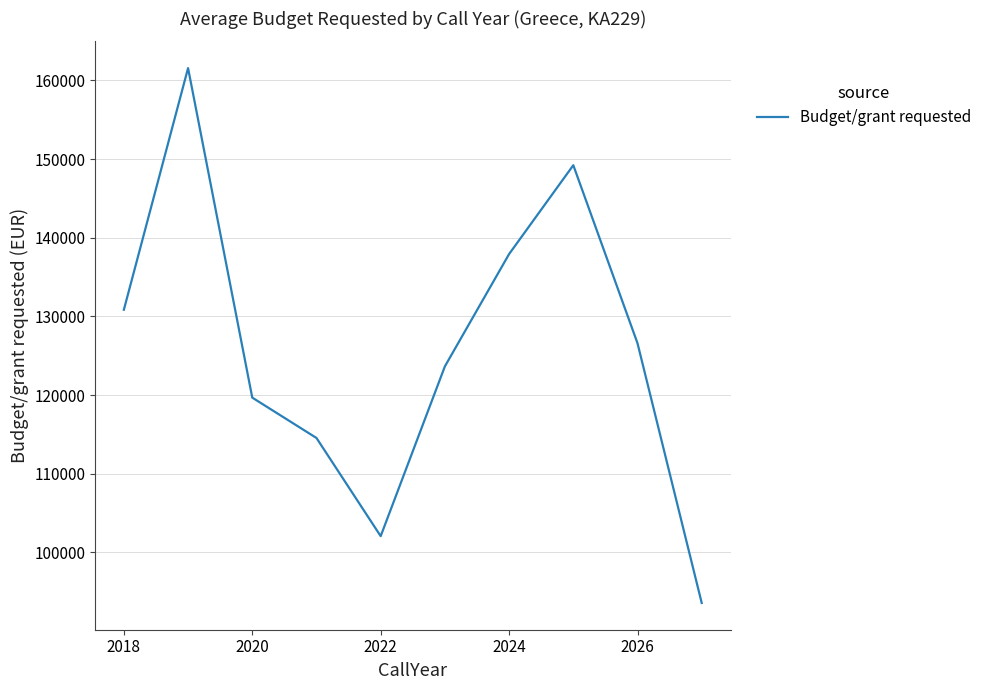

What is the maximum value shown in the chart?

161558.2